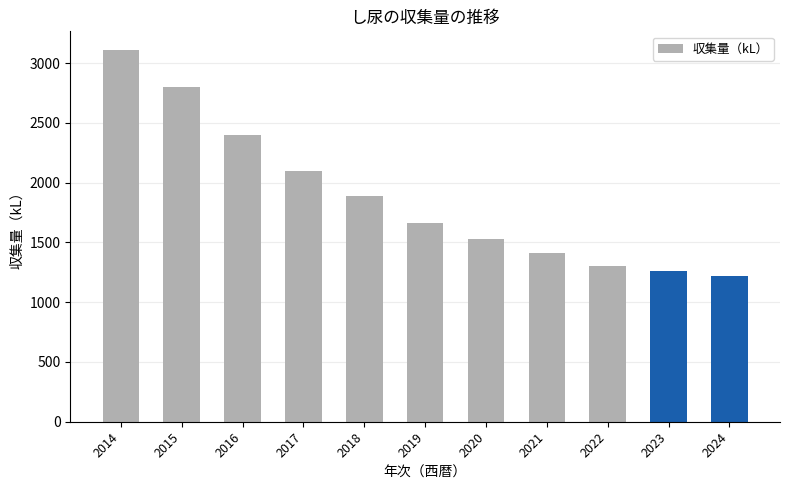

What is the difference between the second highest and minimum values?

1580